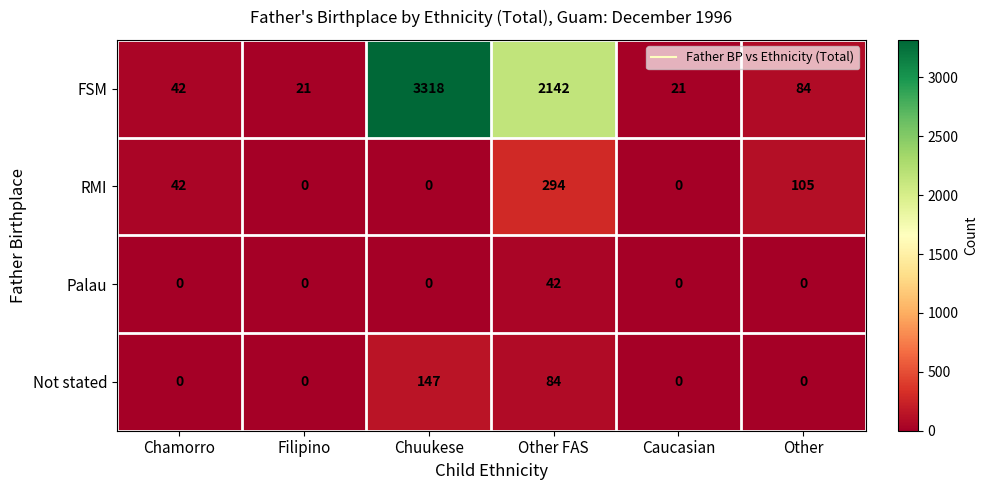

At how many categories does at least one series exceed 141?

2